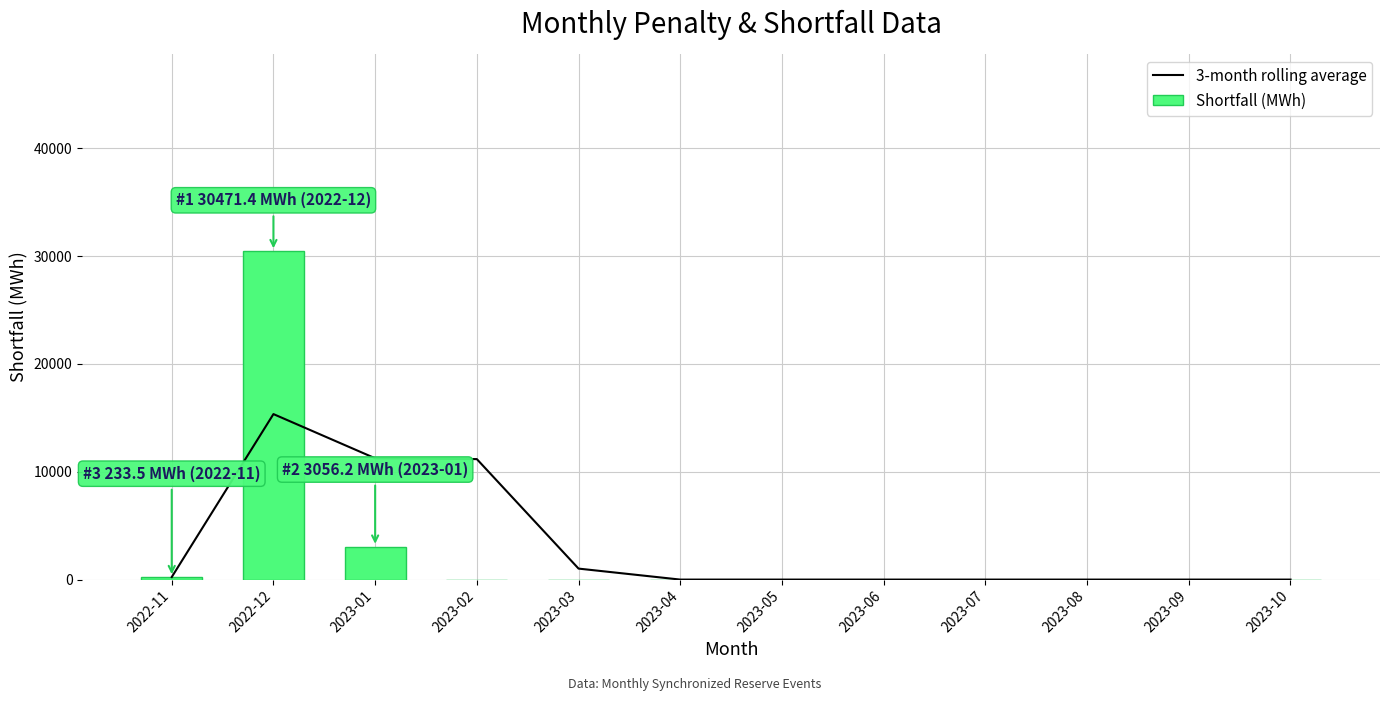

List the series in order of their overall mean, highest first.

3-month rolling average, Shortfall (MWh)